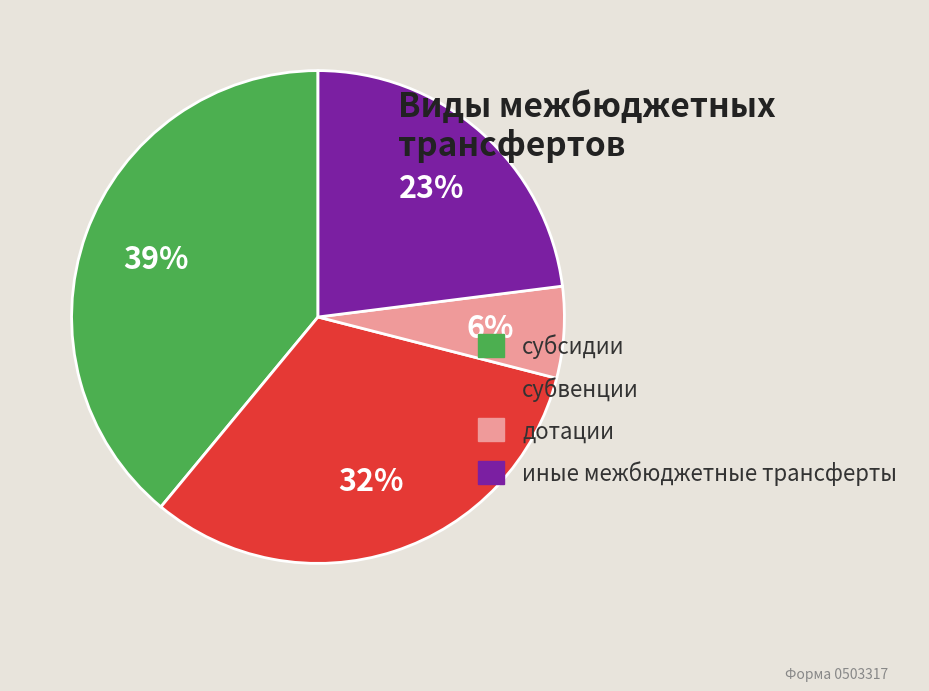

Rank the categories by value from highest to lowest.

субсидии, субвенции, иные межбюджетные трансферты, дотации